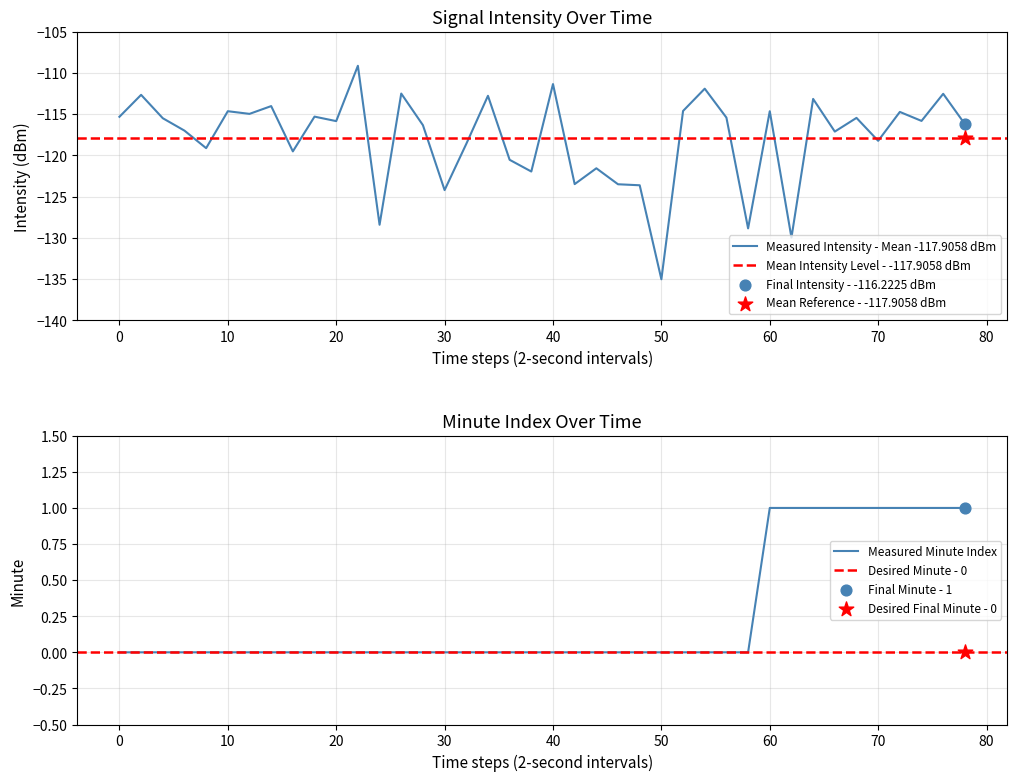

Which series has the largest total across all categories?

minute